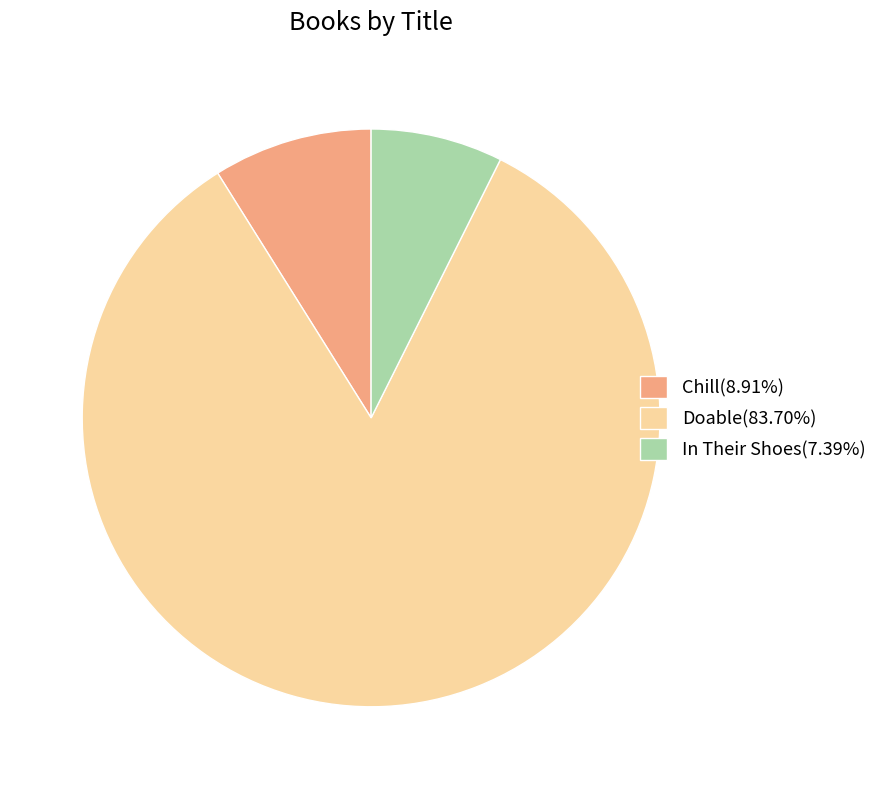

Approximately how many times larger is the value at Doable(83.70%) compared to In Their Shoes(7.39%)?

11.3